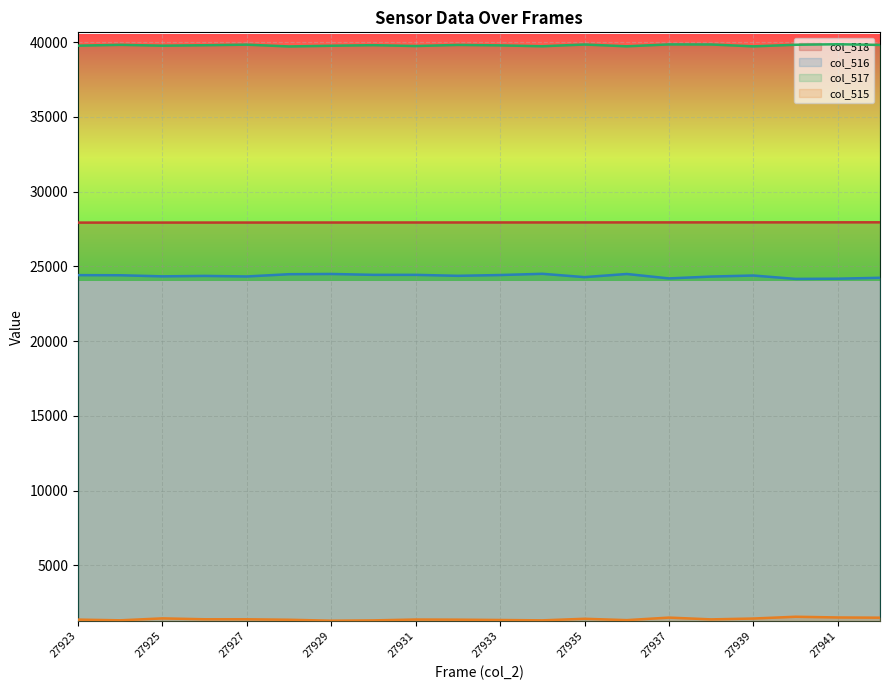

Reading right to left, extract all data points from this chart.

col_518: 27942=27942	27941=27941	27940=27940	27939=27939	27938=27938	27937=27937	27936=27936	27935=27935	27934=27934	27933=27933	27932=27932	27931=27931	27930=27930	27929=27929	27928=27928	27927=27927	27926=27926	27925=27925	27924=27924	27923=27923
col_516: 27942=24231	27941=24171	27940=24157	27939=24383	27938=24314	27937=24190	27936=24486	27935=24276	27934=24498	27933=24416	27932=24363	27931=24428	27930=24428	27929=24487	27928=24471	27927=24320	27926=24358	27925=24328	27924=24401	27923=24409
col_517: 27942=39807	27941=39852	27940=39818	27939=39711	27938=39837	27937=39842	27936=39715	27935=39835	27934=39718	27933=39776	27932=39807	27931=39733	27930=39790	27929=39752	27928=39705	27927=39825	27926=39786	27925=39756	27924=39813	27923=39757
col_515: 27942=1497	27941=1512	27940=1560	27939=1441	27938=1384	27937=1503	27936=1334	27935=1424	27934=1319	27933=1343	27932=1365	27931=1374	27930=1317	27929=1296	27928=1359	27927=1390	27926=1391	27925=1451	27924=1321	27923=1369